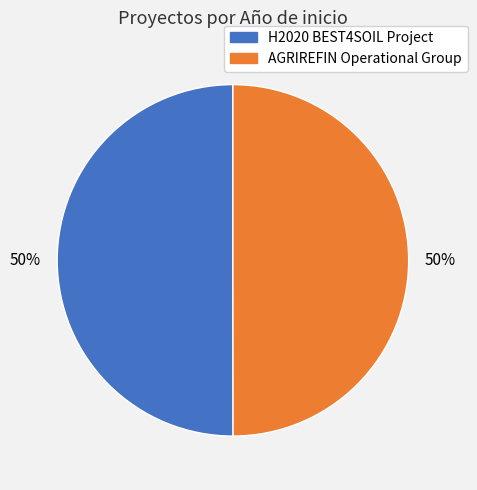

True or false: AGRIREFIN Operational Group accounts for 35% of the total.

False